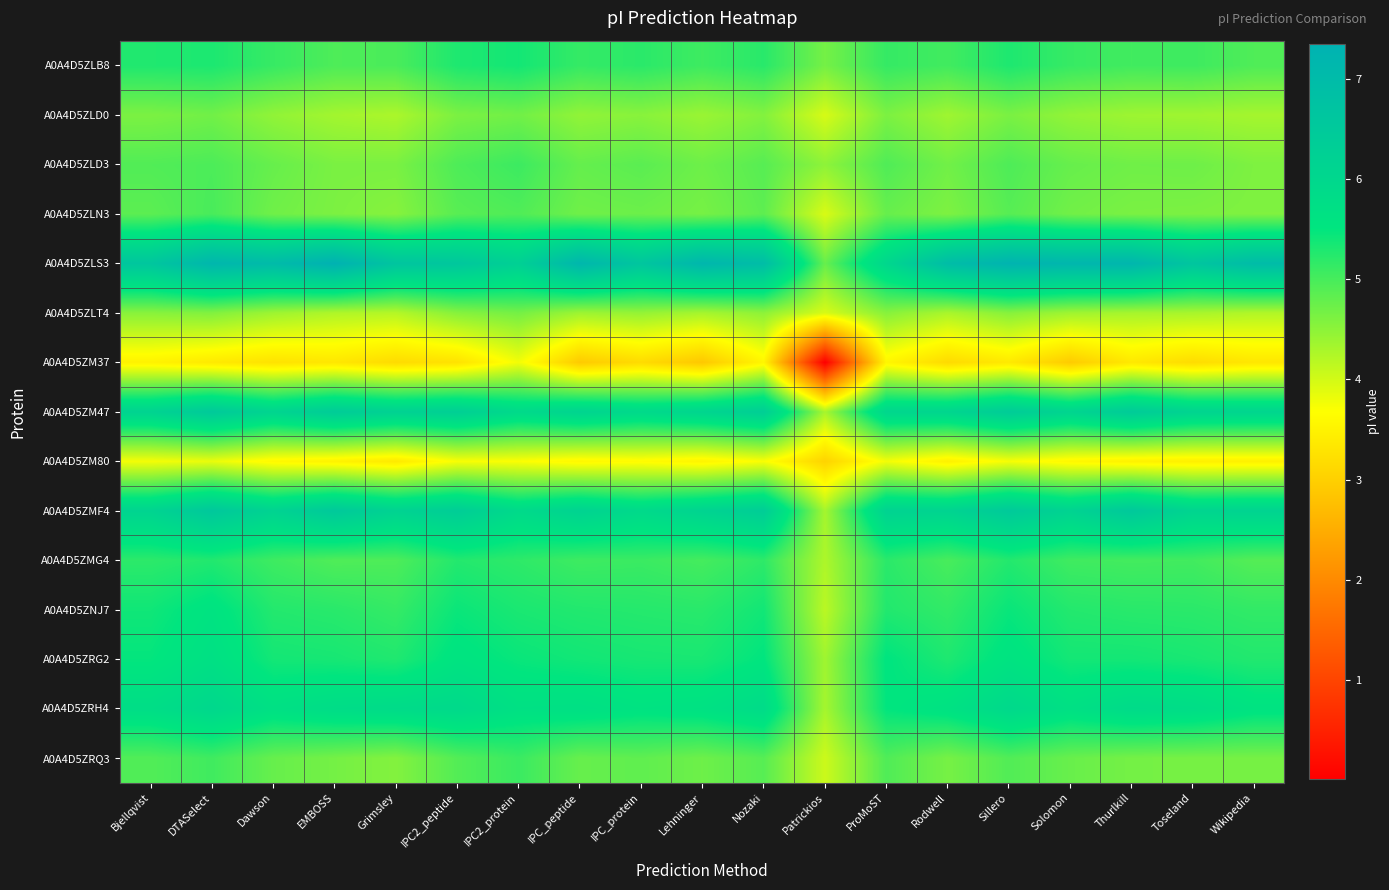

At IPC_peptide, list the series in order from largest to smallest.

A0A4D5ZLS3, A0A4D5ZMF4, A0A4D5ZM47, A0A4D5ZRH4, A0A4D5ZRG2, A0A4D5ZNJ7, A0A4D5ZLB8, A0A4D5ZMG4, A0A4D5ZLD3, A0A4D5ZRQ3, A0A4D5ZLN3, A0A4D5ZLD0, A0A4D5ZLT4, A0A4D5ZM80, A0A4D5ZM37